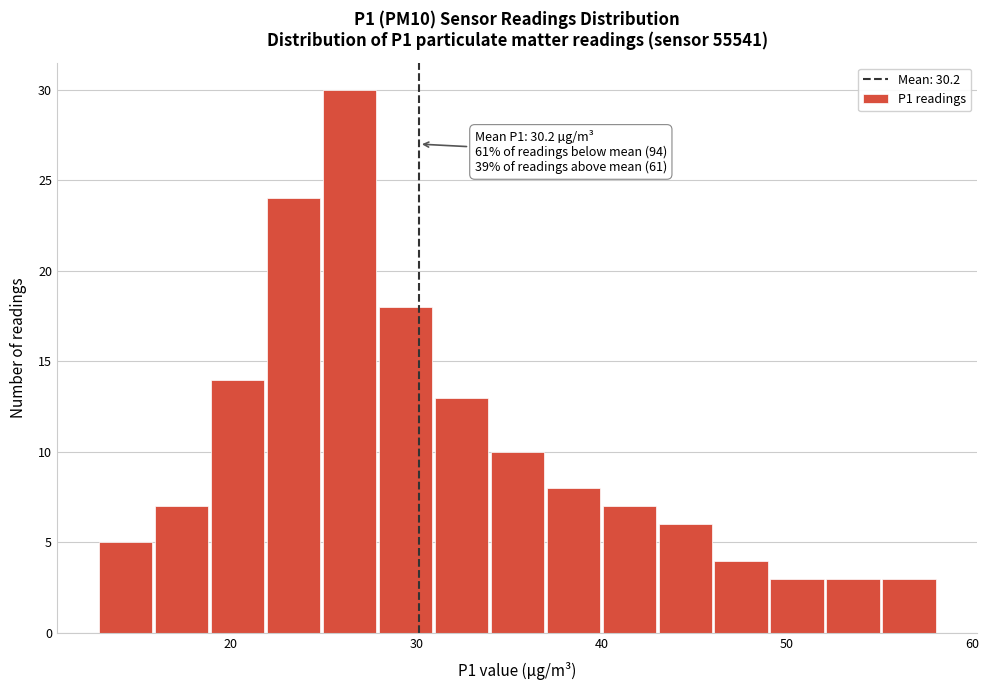

Around what value on the x-axis is the tallest bar? Give the approximate position of its centre, as read against the axis.

26